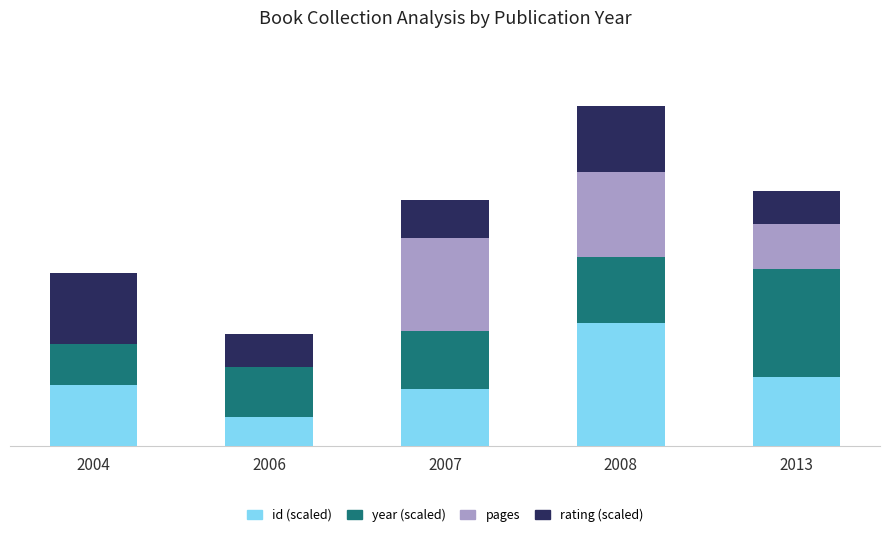

What is the sum of all id (scaled) values?

407.6